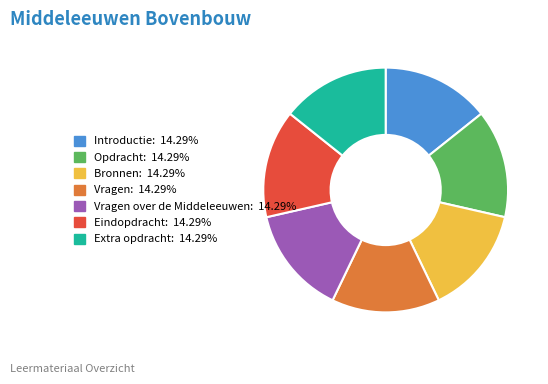

What is the ratio of the value at Extra opdracht: 14.29% to the value at Vragen: 14.29%?

1.0